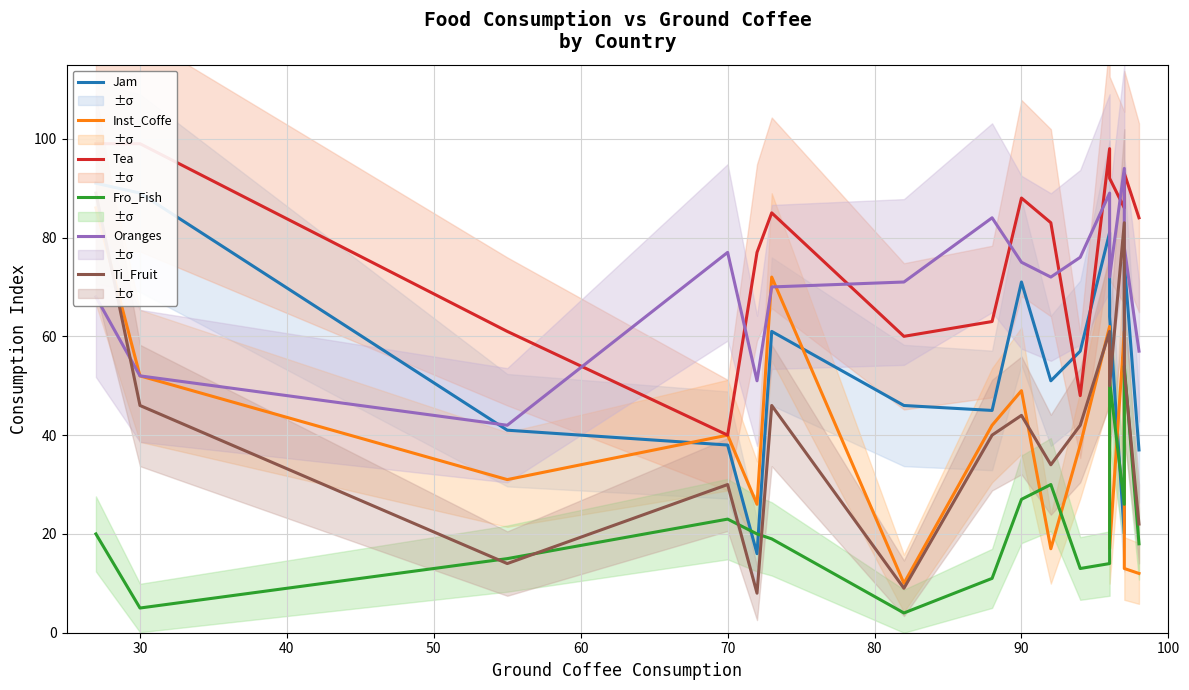

Which series has the largest total across all categories?

Tea